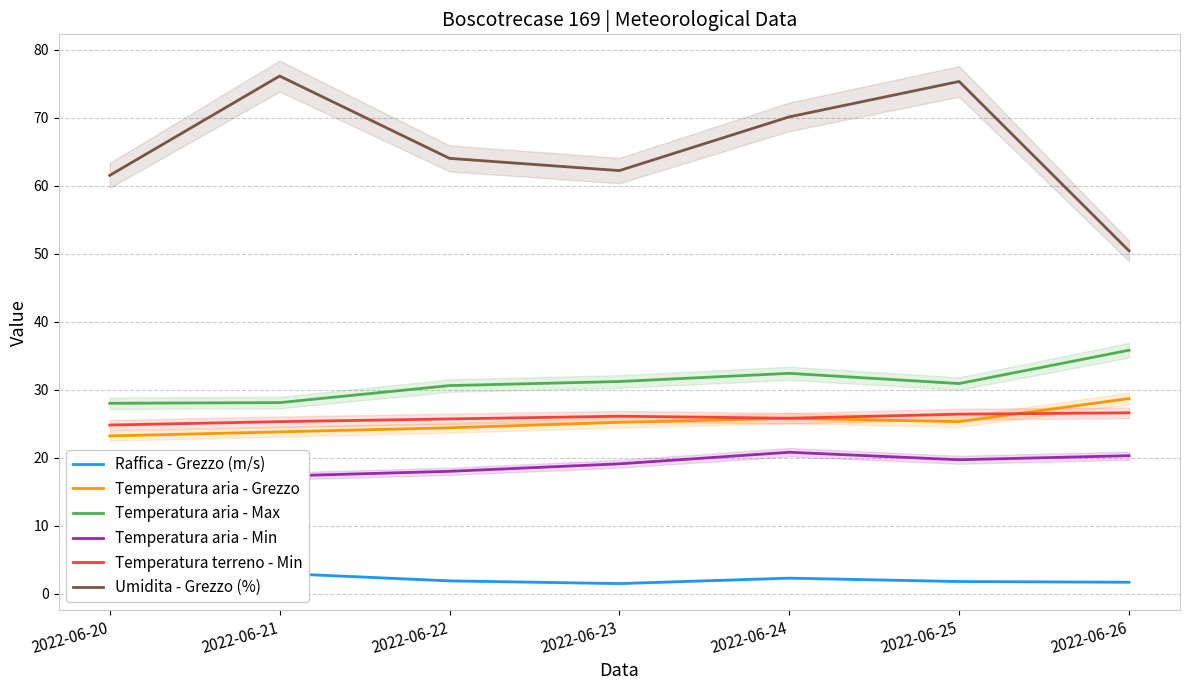

At 2022-06-22, list the series in order from largest to smallest.

Umidita - Grezzo (%), Temperatura aria - Max, Temperatura terreno - Min, Temperatura aria - Grezzo, Temperatura aria - Min, Raffica - Grezzo (m/s)